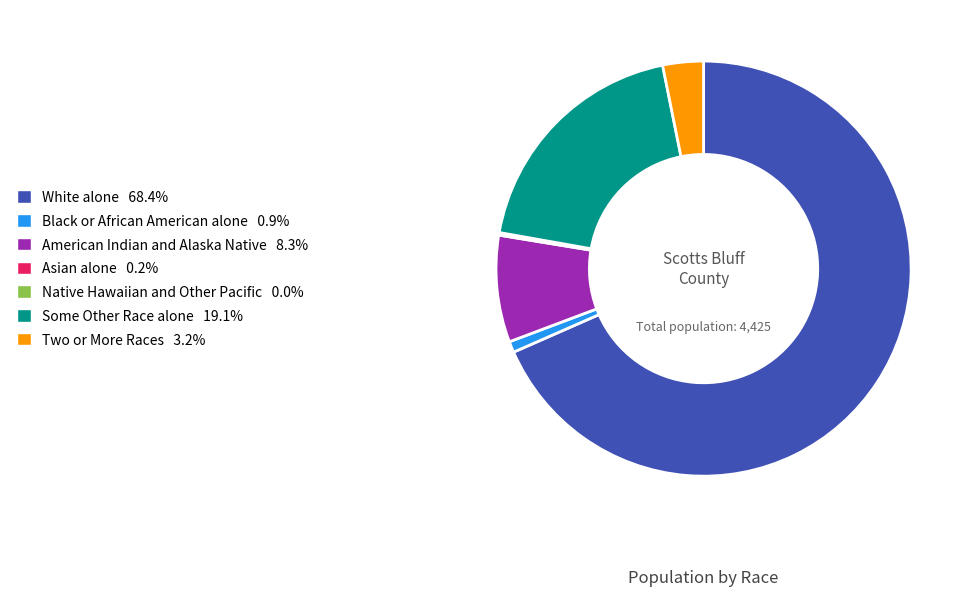

The American Indian and Alaska Native slice represents 8% of the pie. True or false?

True